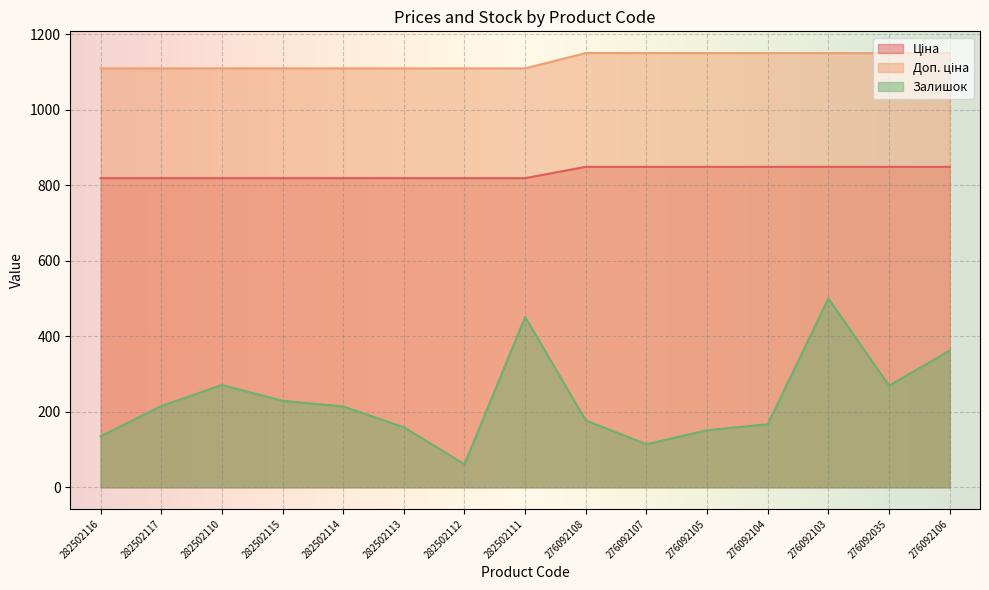

What is the lowest value of the Доп. ціна series?

1109.2